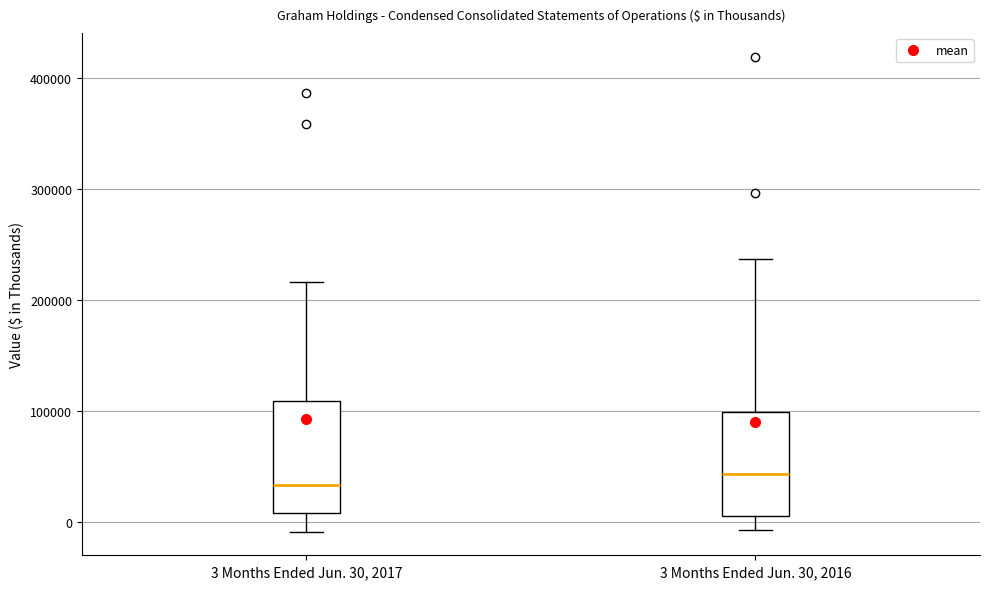

Reading left to right, read every box against the y-axis: the position of its median line, the range the box covers, and the ends of its whiskers. The values are not printed on the chart, so give them approximately, as read against the axis.

3 Months Ended Jun. 30, 2017: median 30000, box 10000 to 110000, whiskers -10000 to 220000
3 Months Ended Jun. 30, 2016: median 40000, box 0 to 100000, whiskers -10000 to 240000